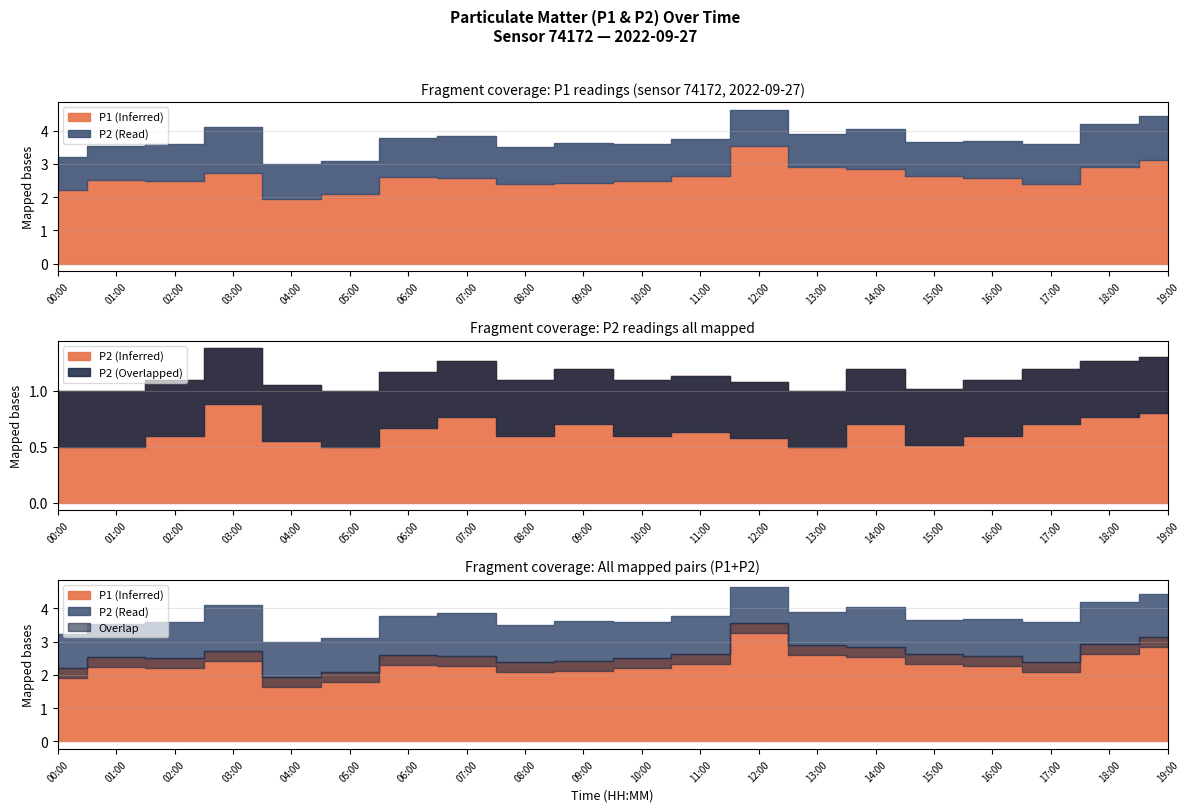

What is the difference between the P1 values at 06:00 and 14:00?

0.2